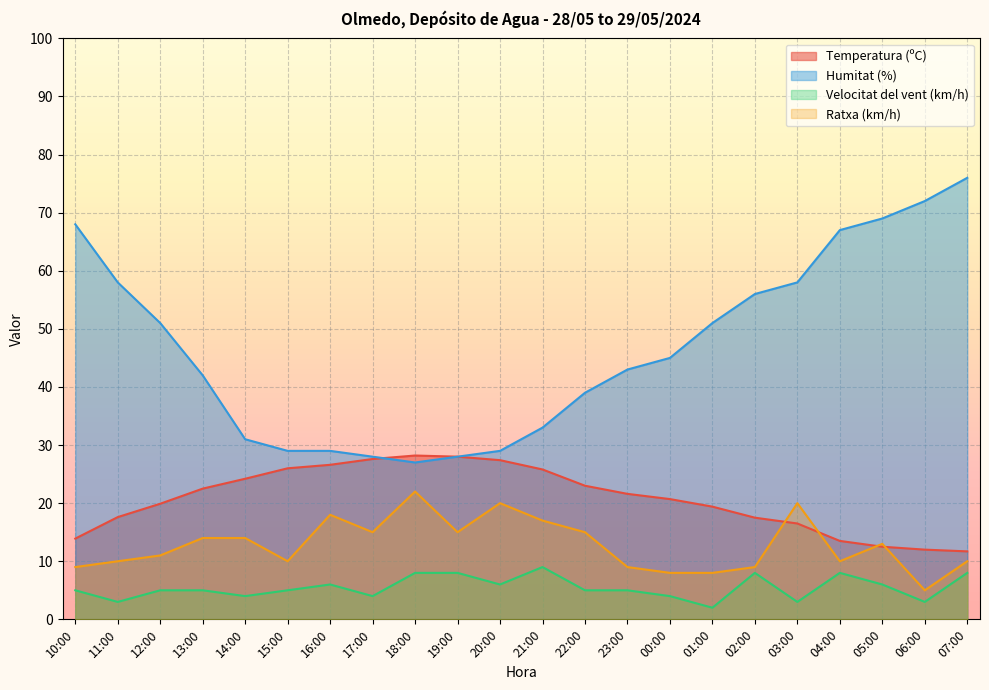

What is the label of the 20th point from the left?

05:00